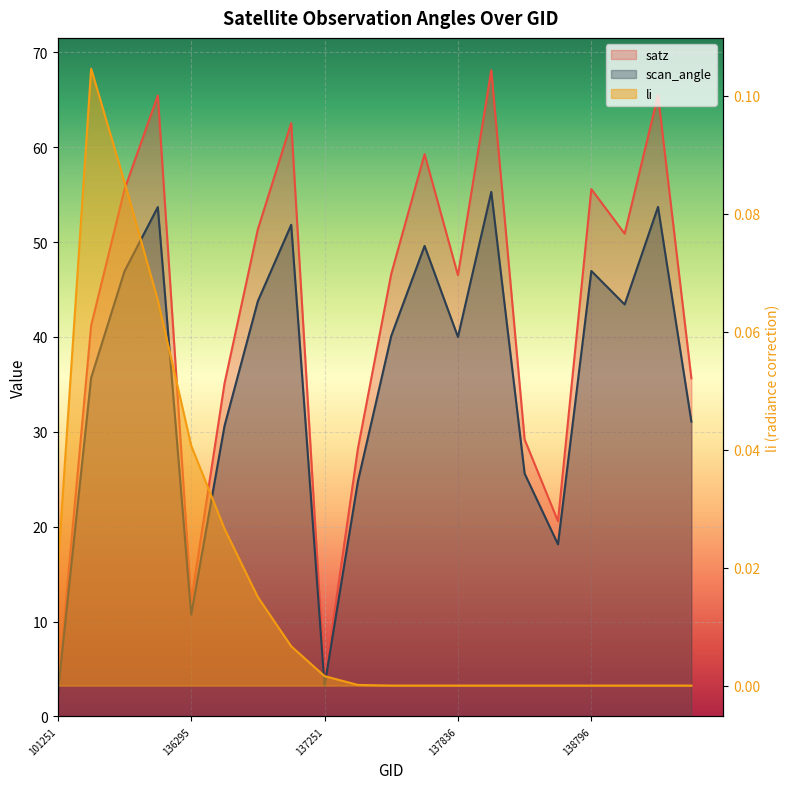

List the series in order of their peak value, lowest first.

li, scan_angle, satz